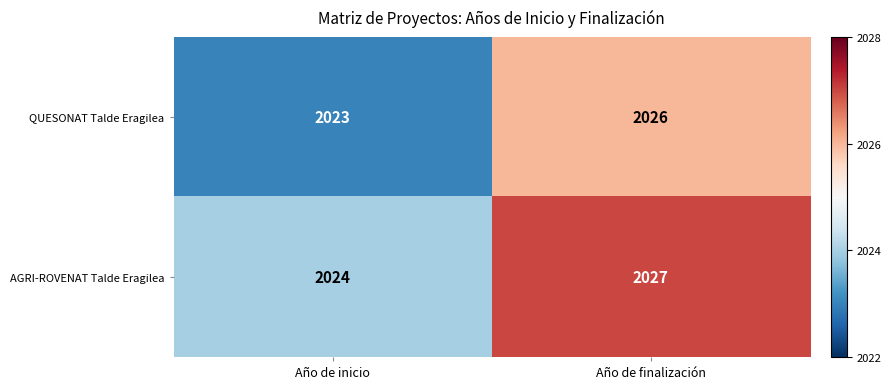

Is it true that AGRI-ROVENAT Talde Eragilea equals 2024 at Año de inicio?

True